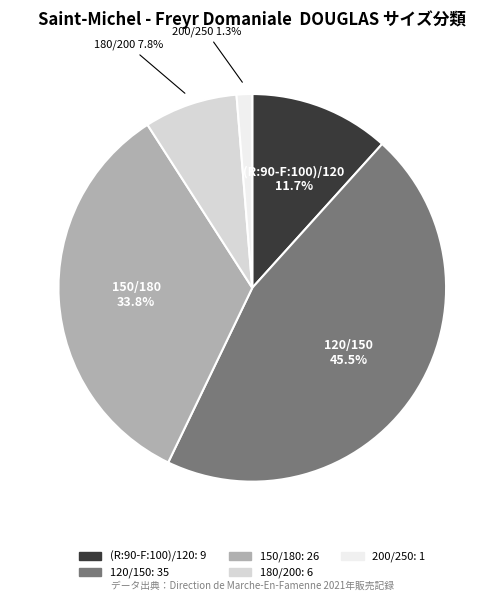

The 200/250 slice represents 11% of the pie. True or false?

False